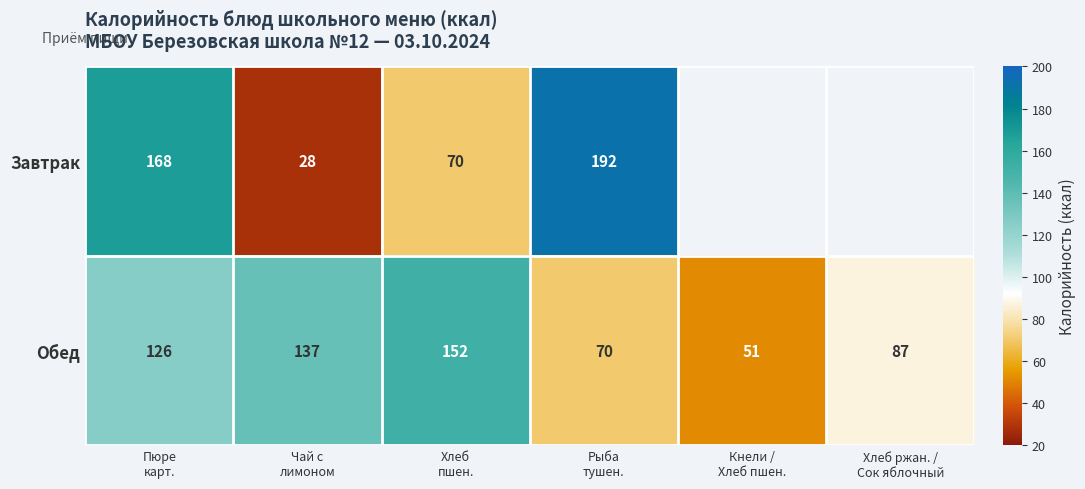

Count the Обед values in the range 70 to 137.

4